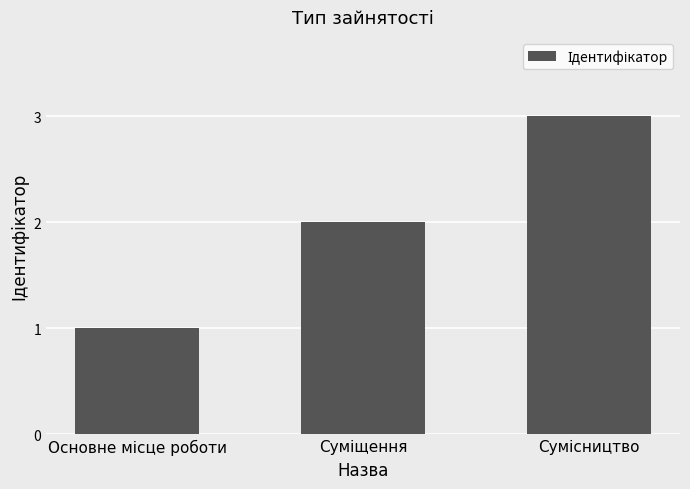

Count the values in the range 1 to 3.

3